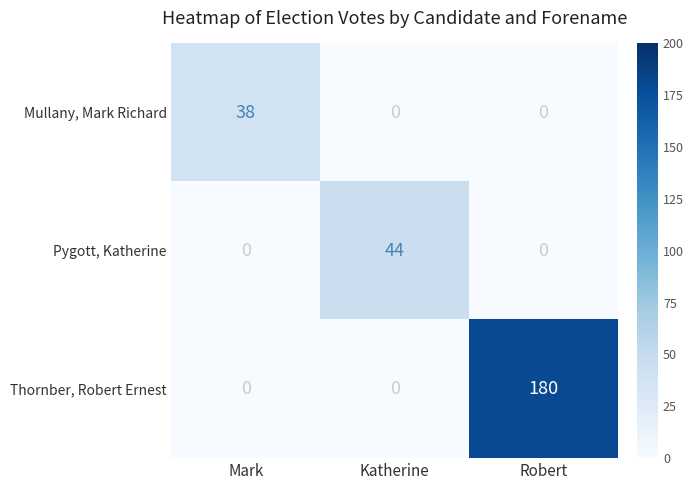

List the series in order of their peak value, highest first.

Thornber, Robert Ernest, Pygott, Katherine, Mullany, Mark Richard